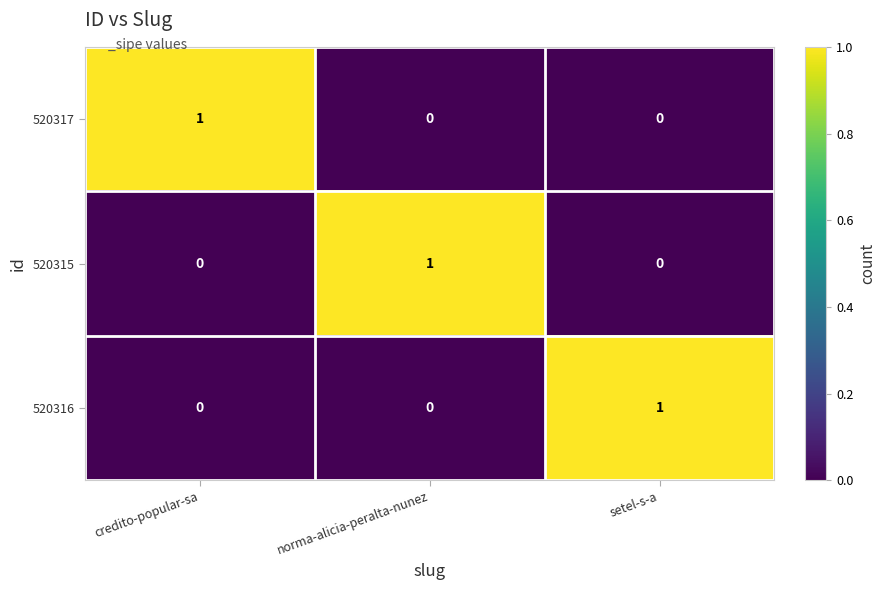

Reading left to right, extract all data points from this chart.

520317: credito-popular-sa=1	norma-alicia-peralta-nunez=0	setel-s-a=0
520315: credito-popular-sa=0	norma-alicia-peralta-nunez=1	setel-s-a=0
520316: credito-popular-sa=0	norma-alicia-peralta-nunez=0	setel-s-a=1